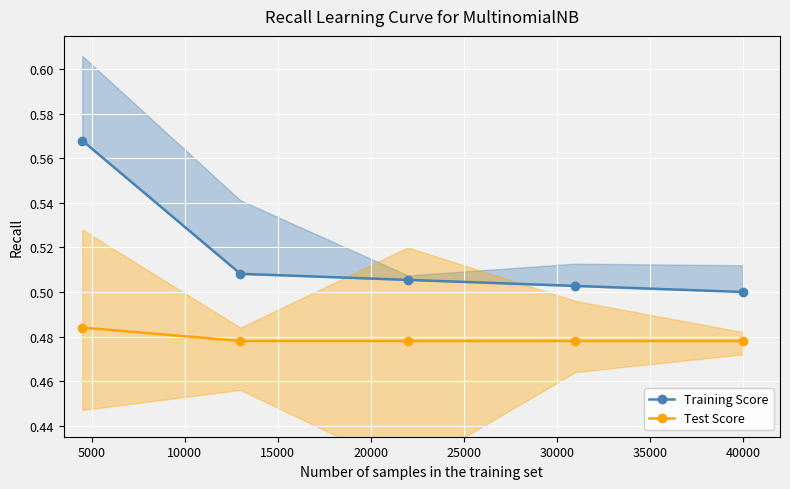

Count the Test Score values in the range 0 to 1.

5